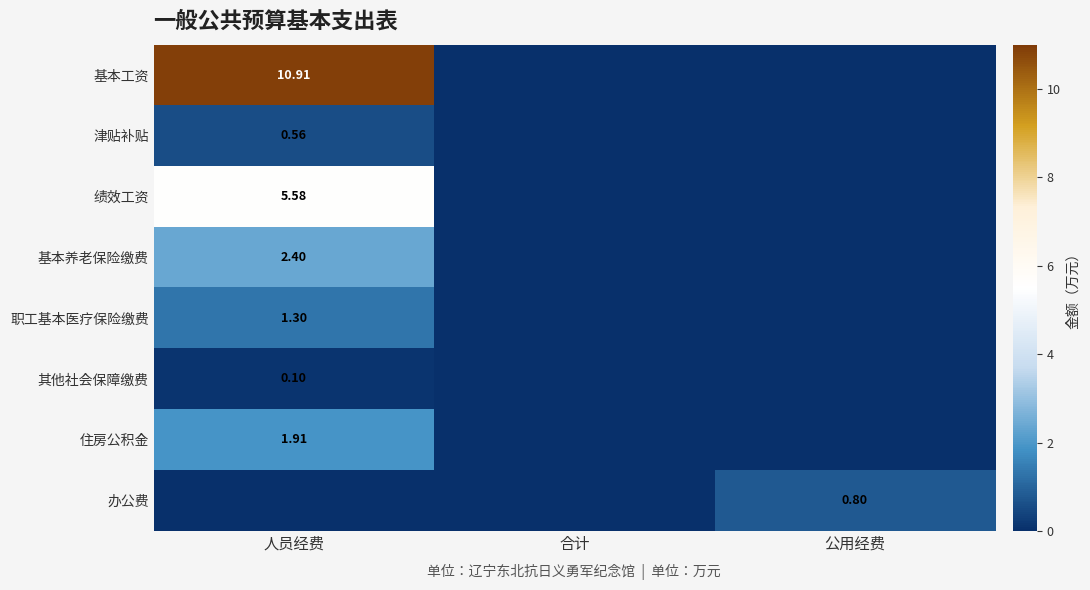

Is the value of 津贴补贴 at 人员经费 greater than the value of 绩效工资 at 人员经费?

No